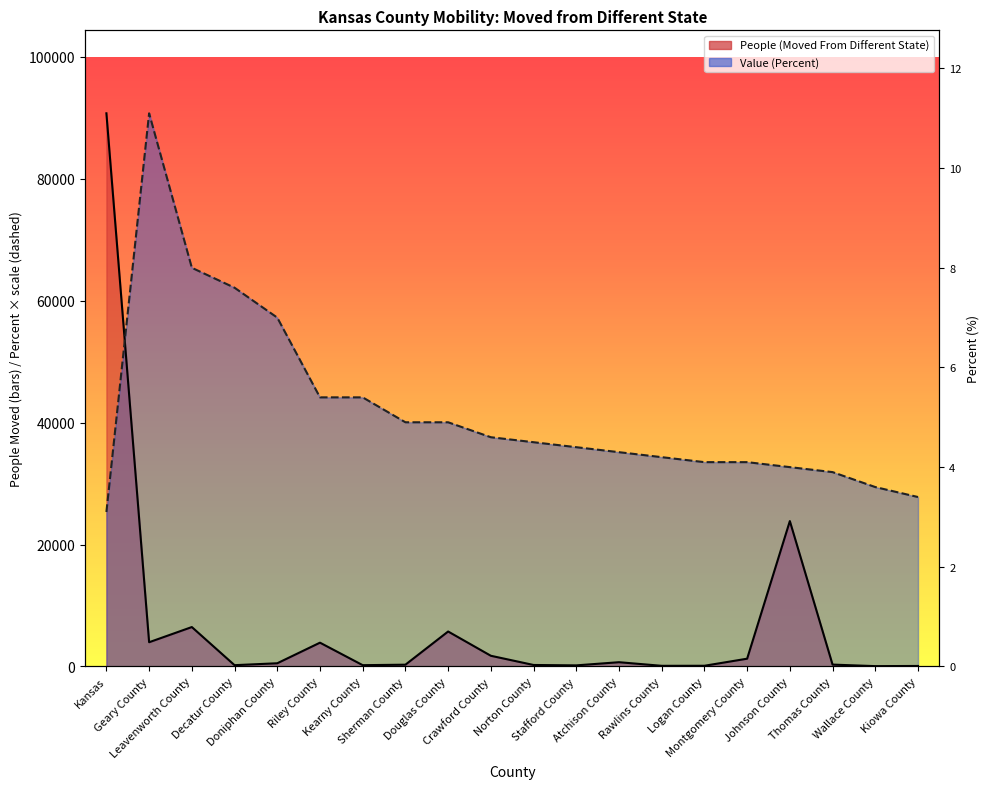

What is the difference between the maximum and minimum values in the People (Moved From Different State) series?

90696.0